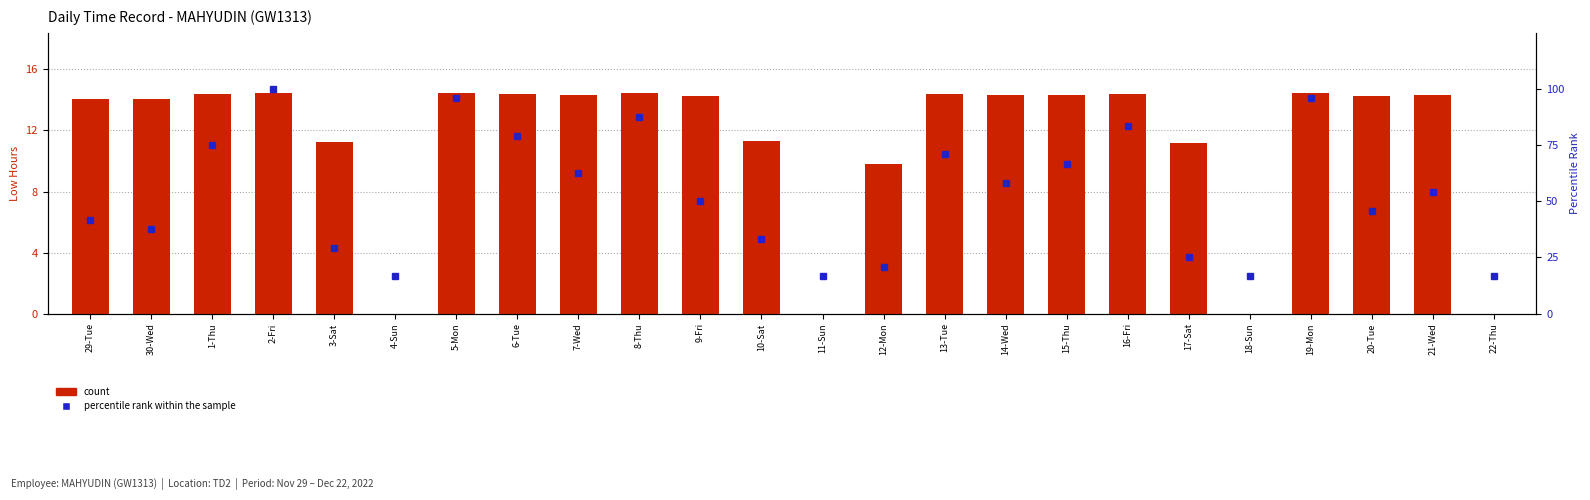

How many values in the percentile rank within the sample series exceed 54?

12